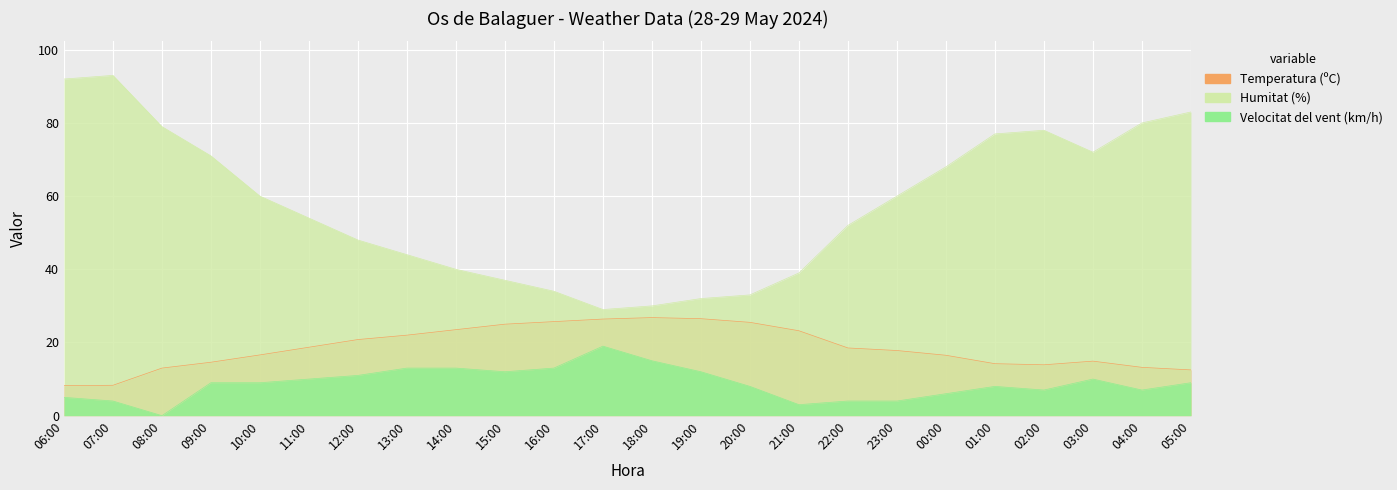

Which series changed the most between 09:00 and 13:00?

Humitat (%)